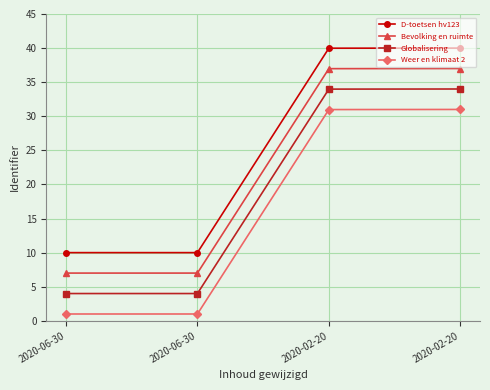

Rank the series by their average value, from lowest to highest.

Weer en klimaat 2, Globalisering, Bevolking en ruimte, D-toetsen hv123